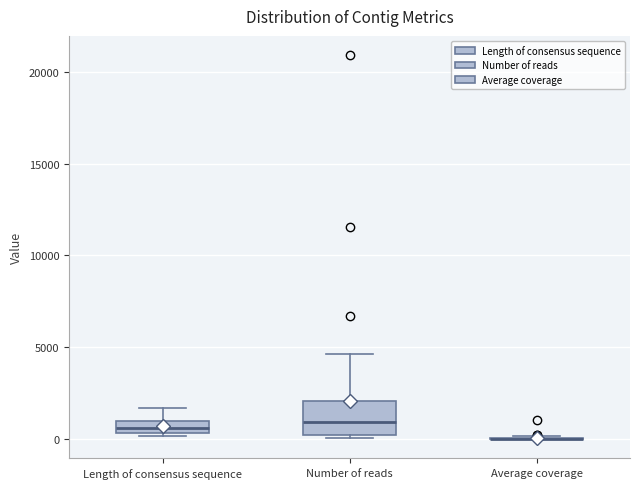

Comparing the boxes themselves (not the whiskers), which one is the tallest?

Number of reads